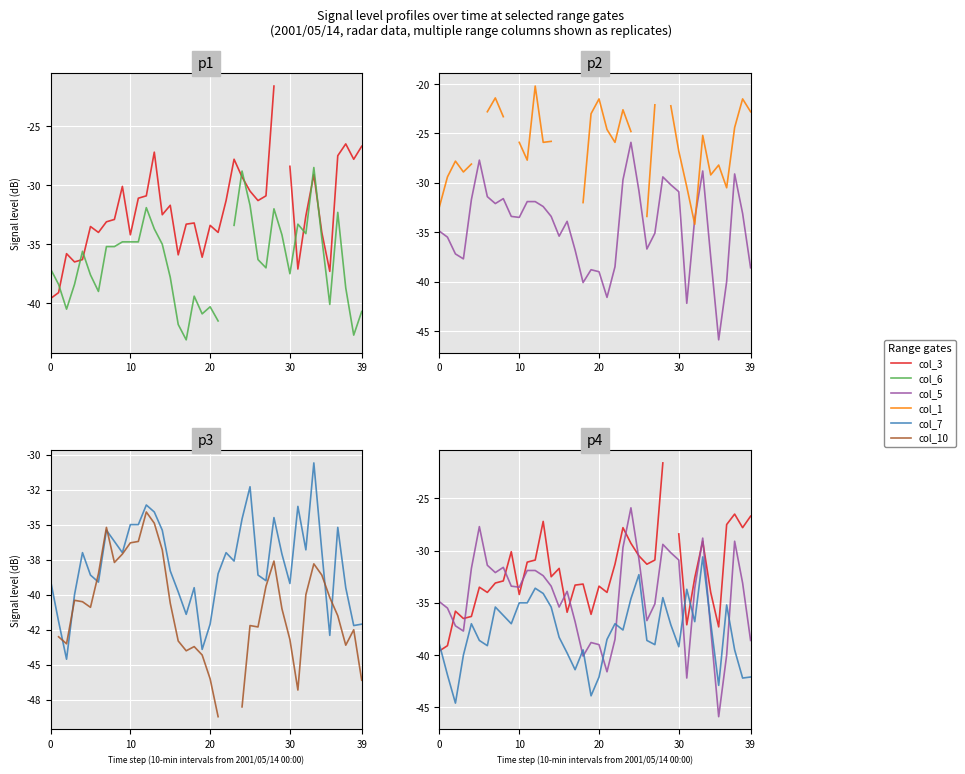

At how many categories does at least one series exceed -29?

29